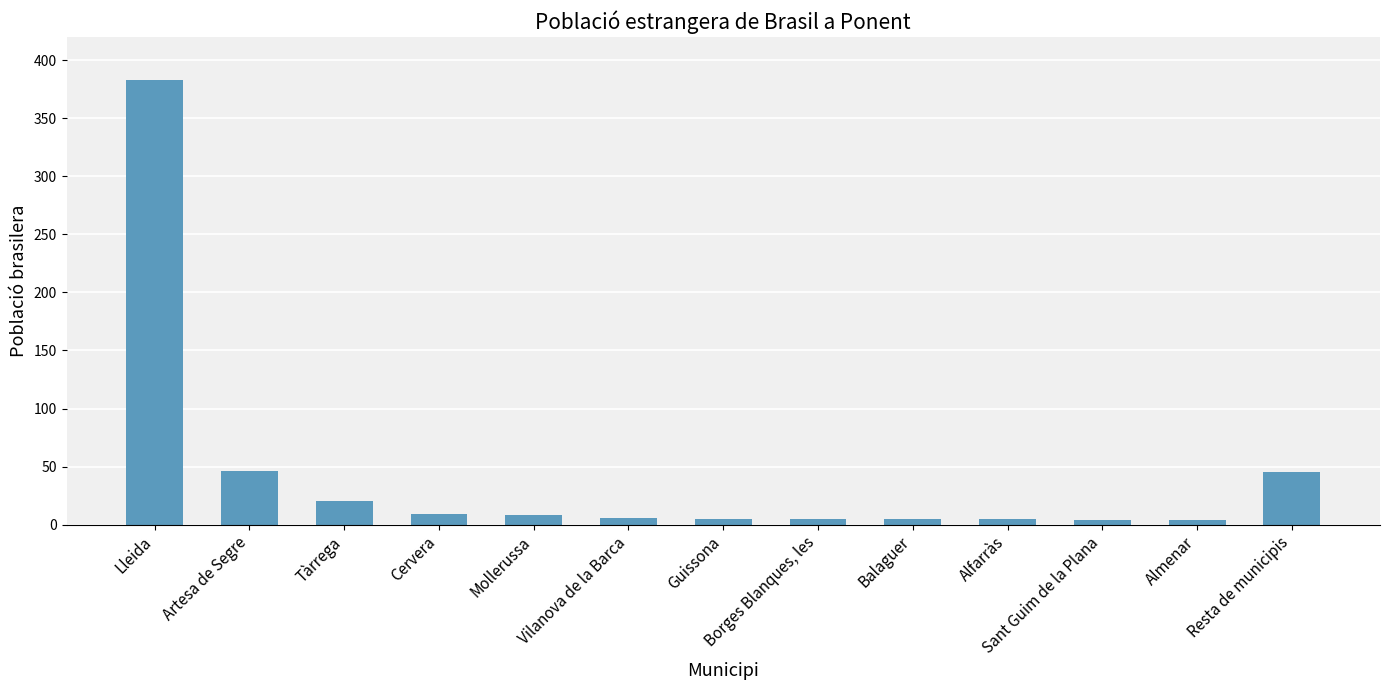

What is the change in value from Lleida to Resta de municipis?

-338